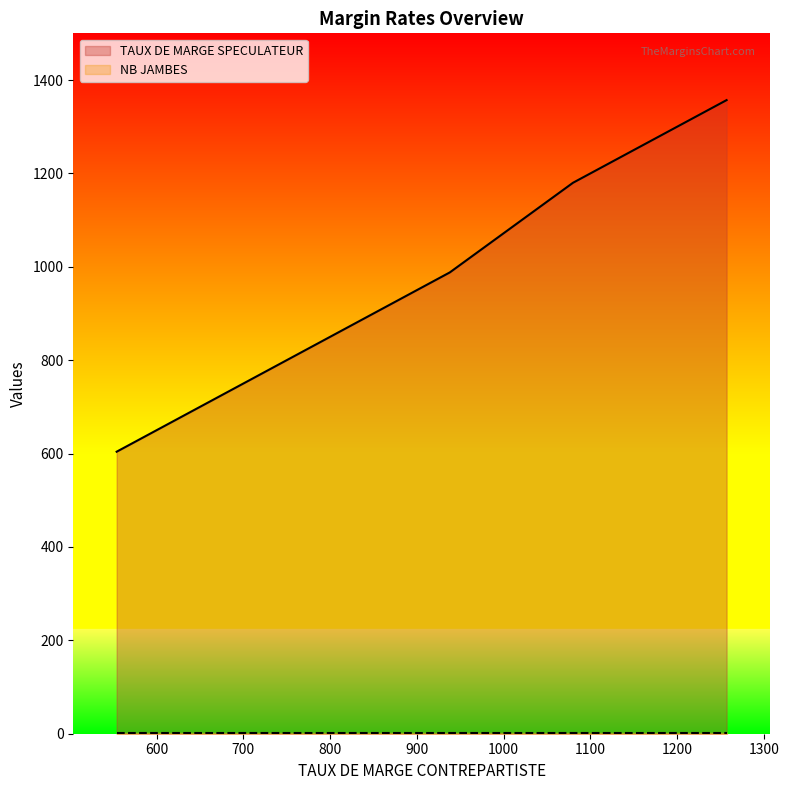

At which category is the sum across all series the highest?

1257